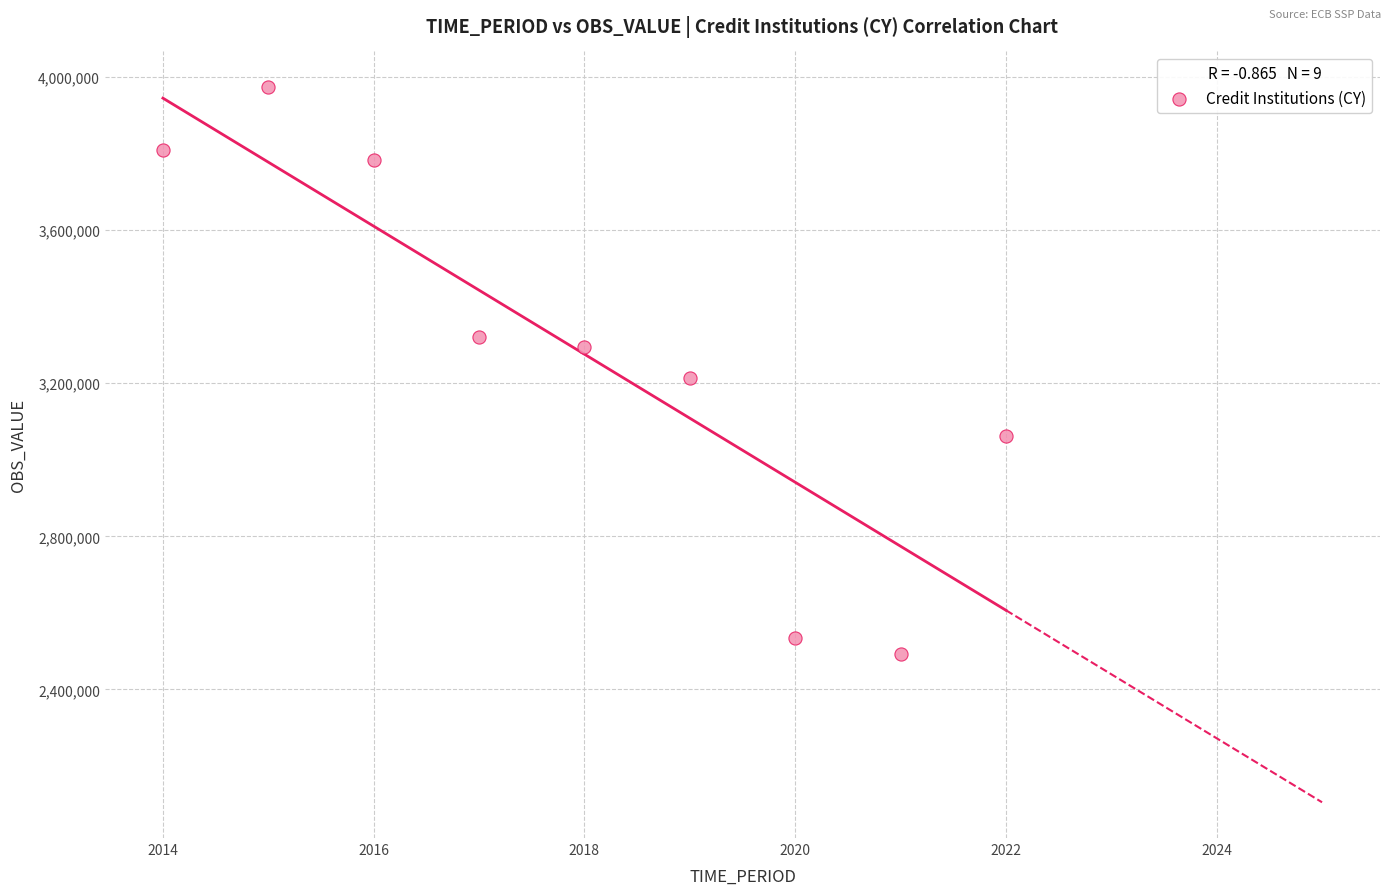

What is the average X value?

2018